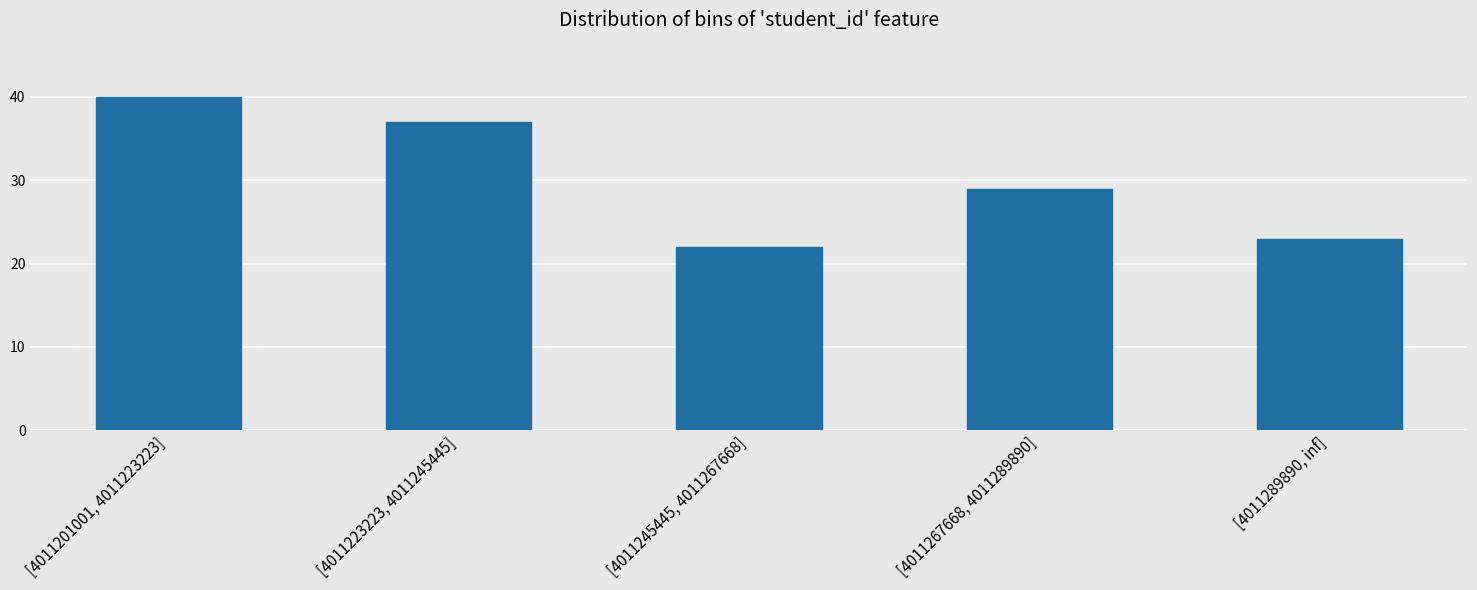

Reading right to left, what are all the values shown in this chart?

23	29	22	37	40